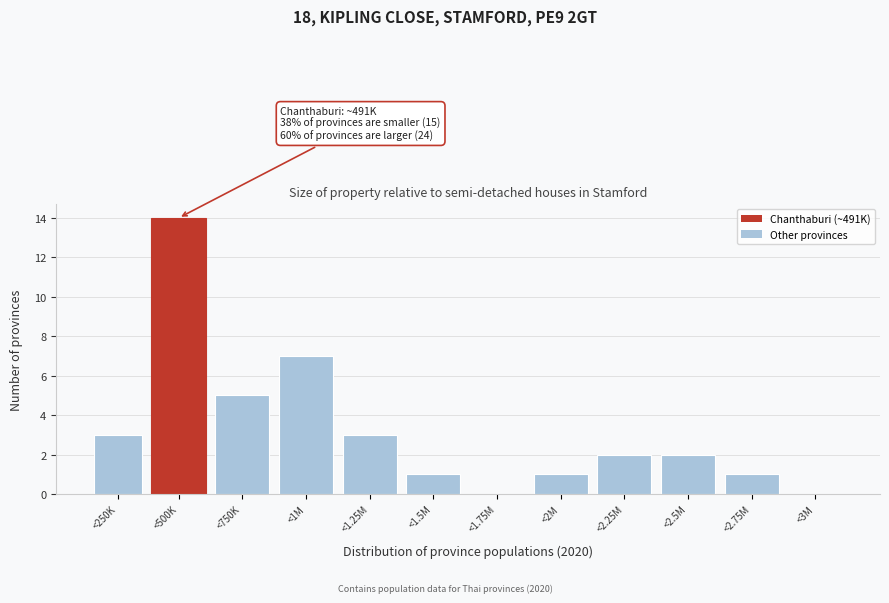

Reading left to right, extract all data points from this chart.

<250K=3	<500K=14	<750K=5	<1M=7	<1.25M=3	<1.5M=1	<1.75M=0	<2M=1	<2.25M=2	<2.5M=2	<2.75M=1	<3M=0